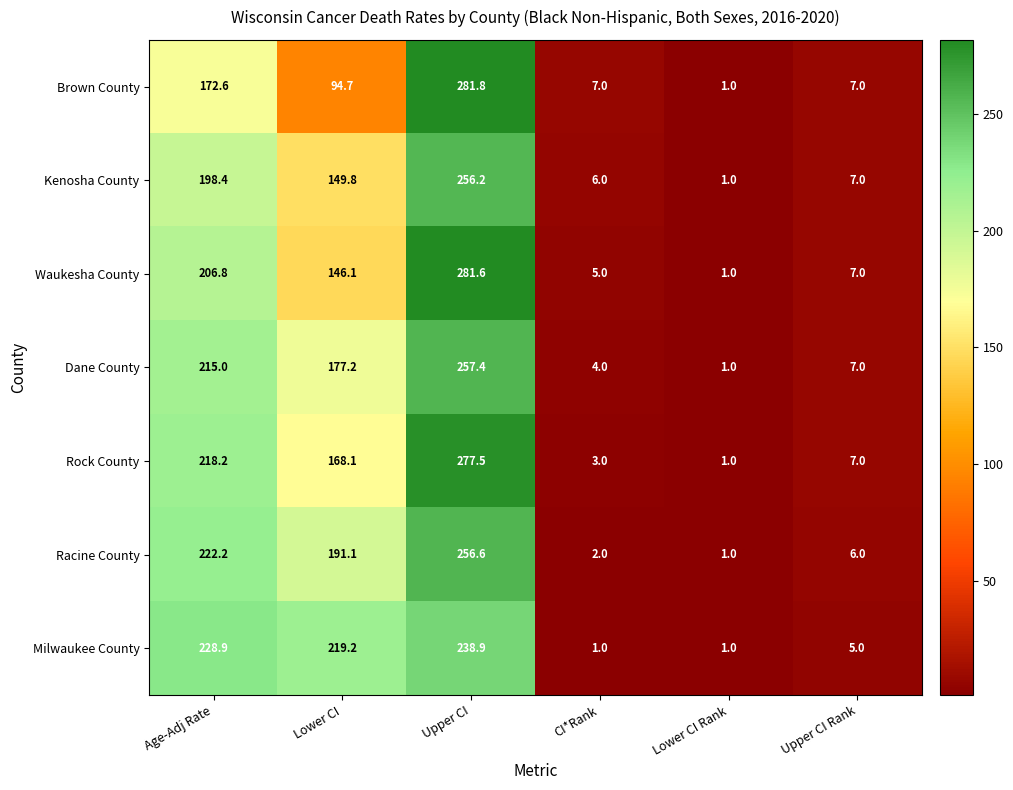

Where does the Rock County series first go above 168?

Age-Adj Rate